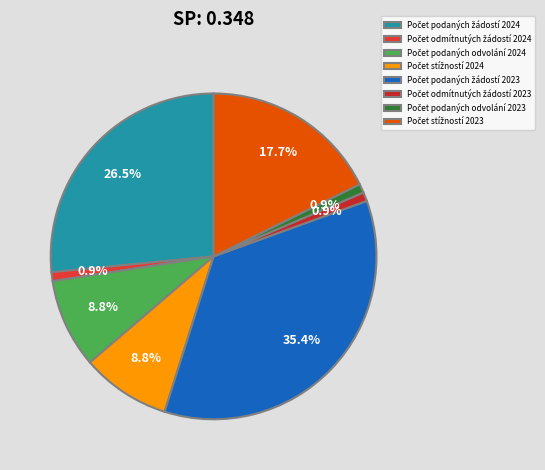

Between Počet stížností 2024 and Počet podaných odvolání 2023, which is larger?

Počet stížností 2024